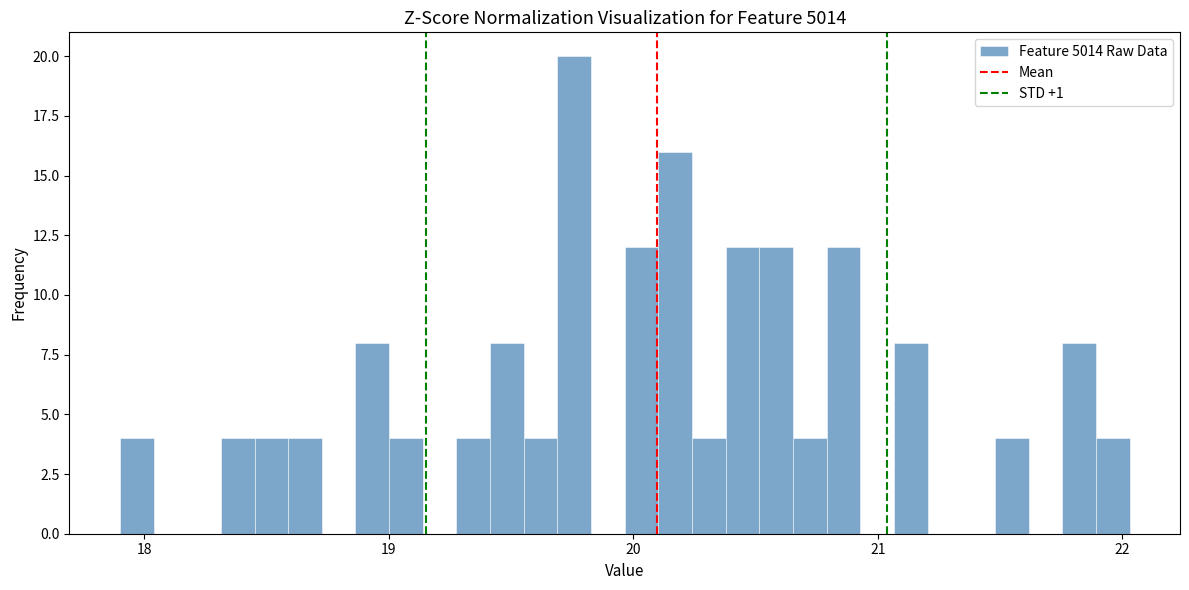

Around what value on the x-axis is the tallest bar? Give the approximate position of its centre, as read against the axis.

19.8